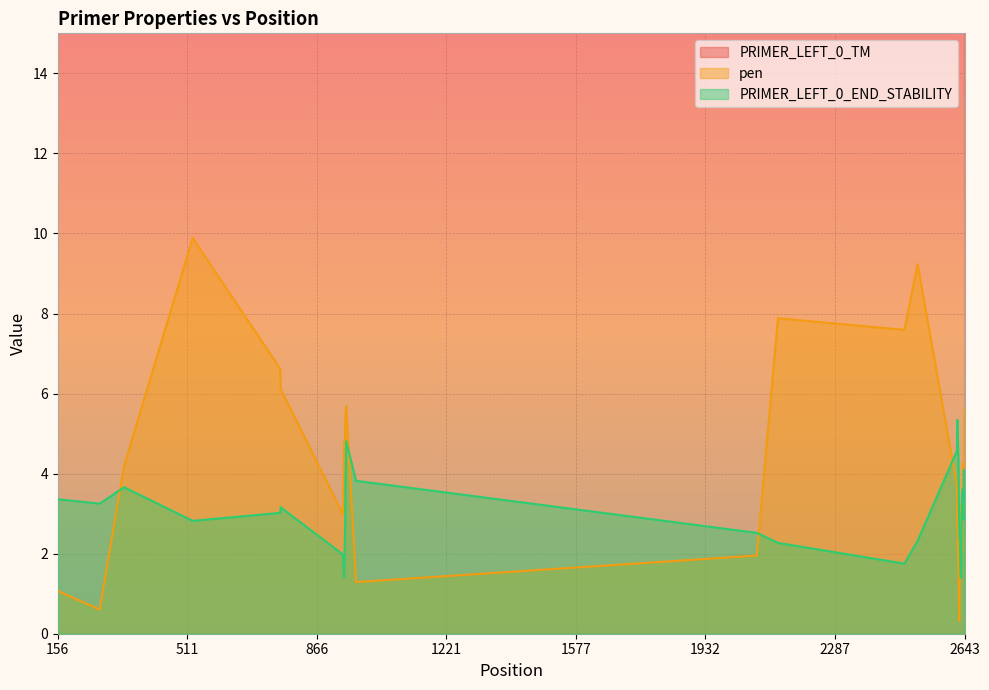

True or false: PRIMER_LEFT_0_END_STABILITY and PRIMER_LEFT_0_TM cross at least once.

False